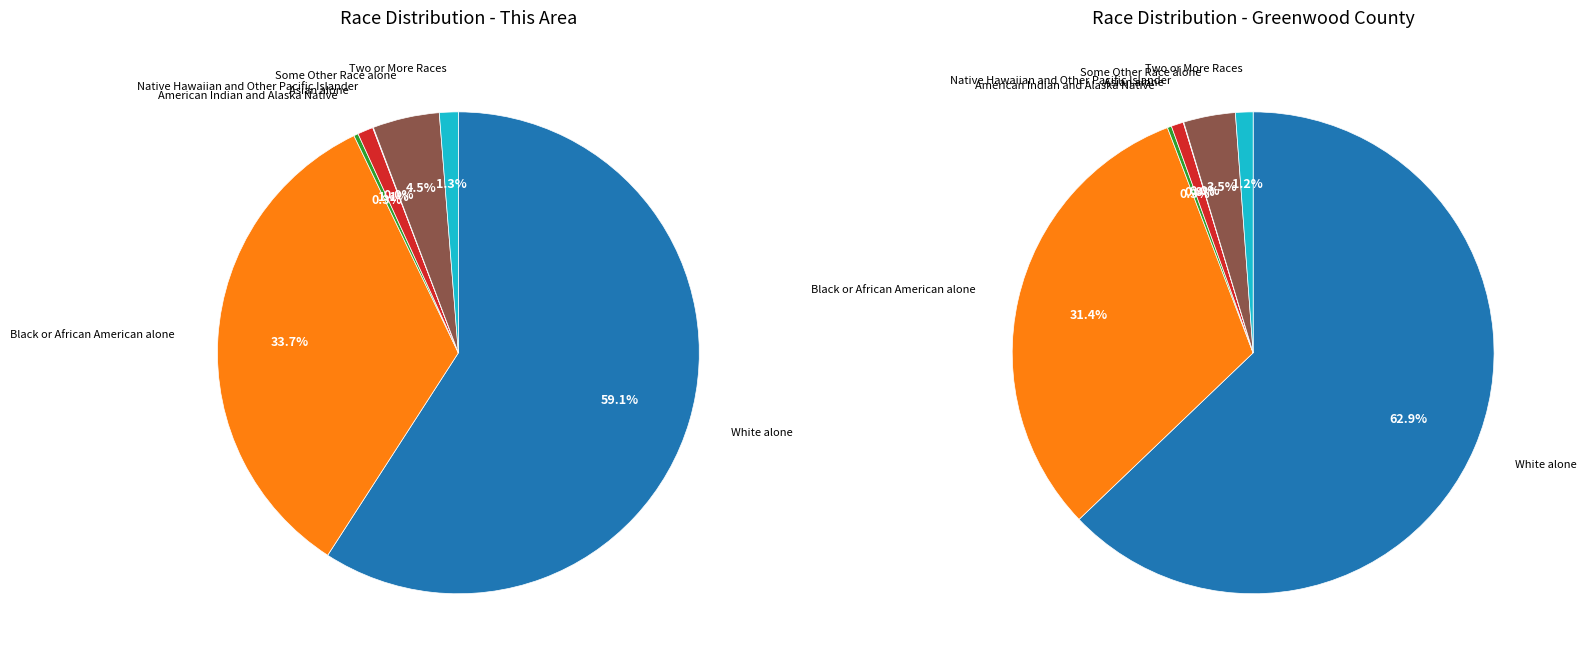

True or false: Black or African American alone accounts for 34% of the total.

True